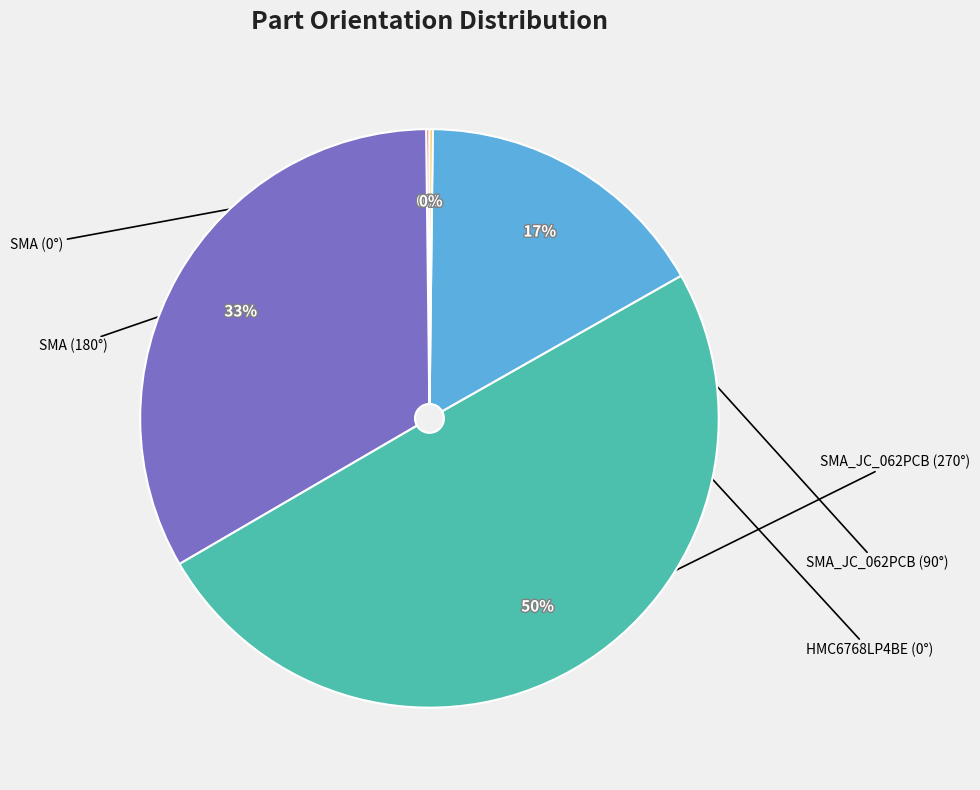

To the nearest percent, what is the average slice percentage?

20%